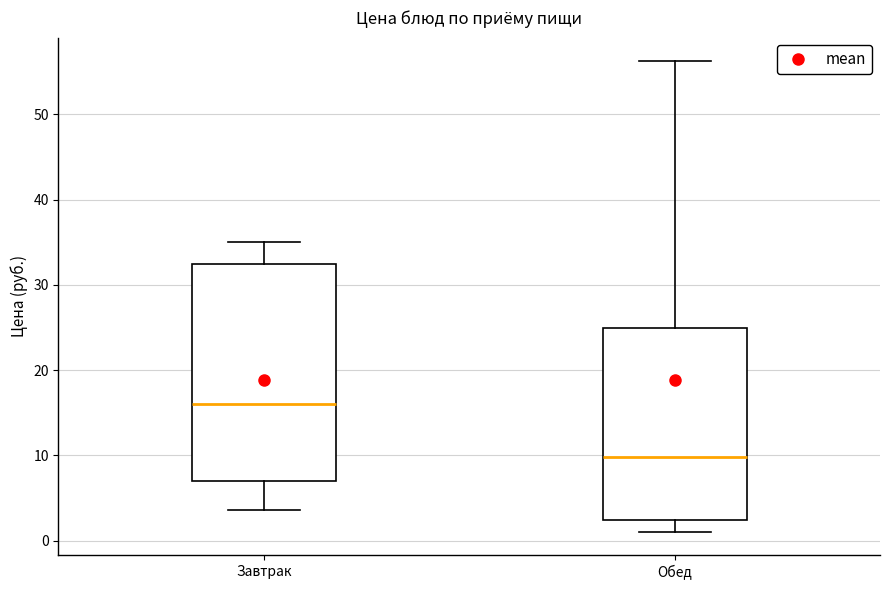

Reading left to right, read every box against the y-axis: the position of its median line, the range the box covers, and the ends of its whiskers. The values are not printed on the chart, so give them approximately, as read against the axis.

Завтрак: median 16, box 7 to 32, whiskers 4 to 35
Обед: median 10, box 2 to 25, whiskers 1 to 56